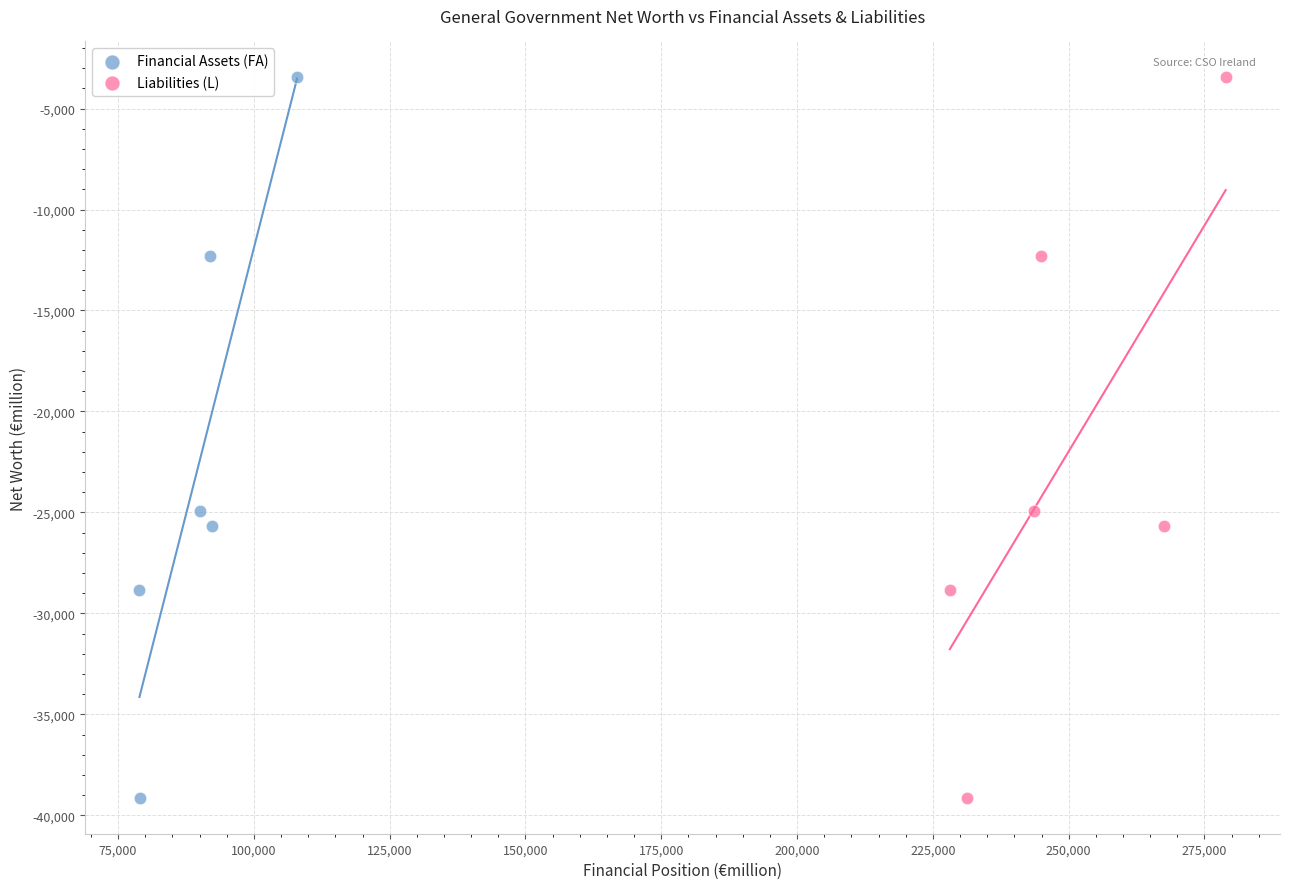

What are all the series names shown in the legend?

Financial Assets (FA), Liabilities (L)